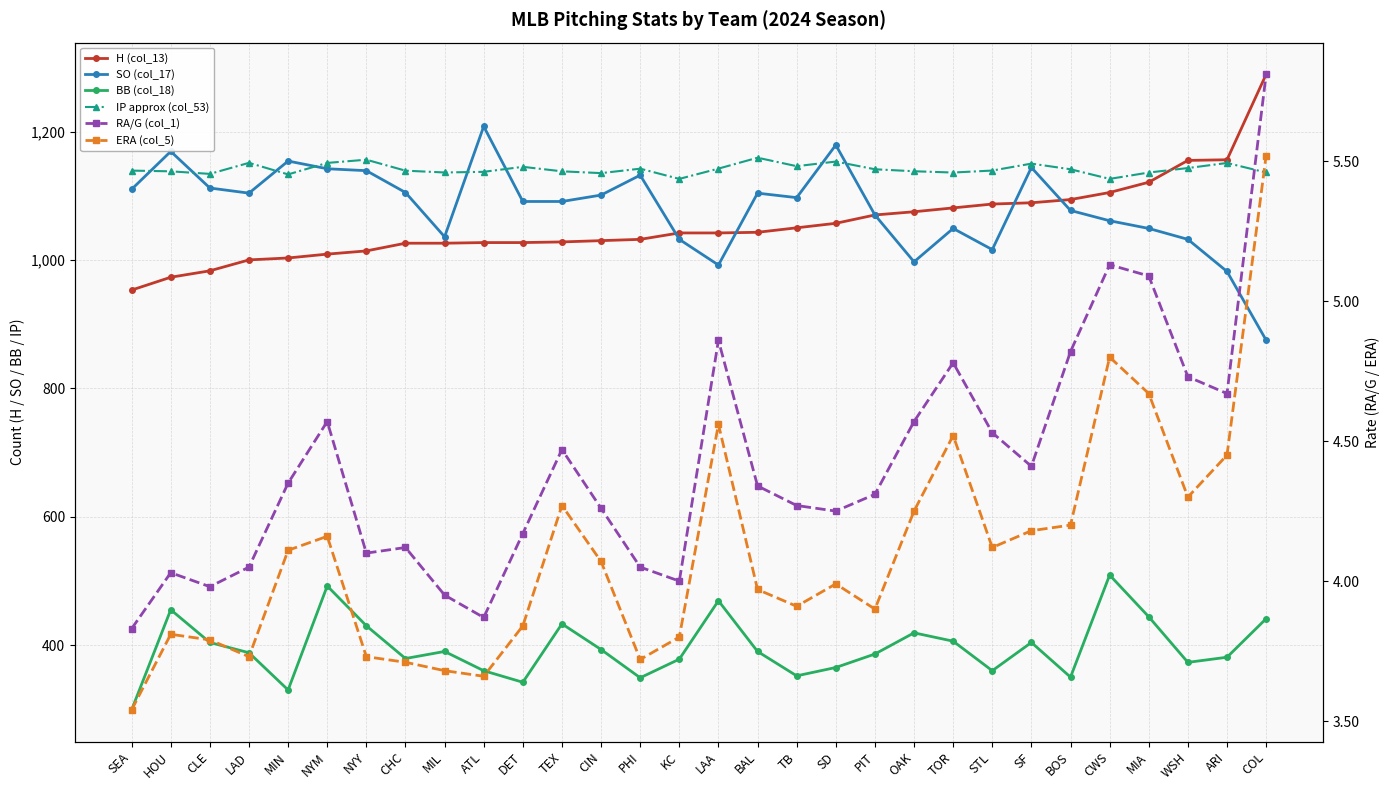

Is the value of H (col_13) at STL greater than the value of SO (col_17) at WSH?

Yes